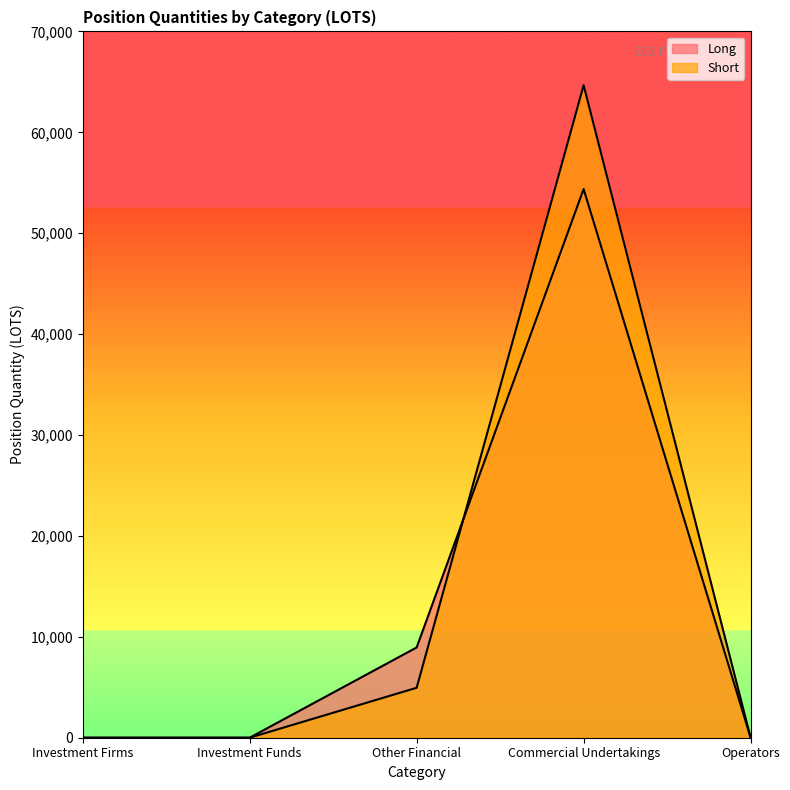

Which has a higher value, Operators or Investment Firms?

Operators